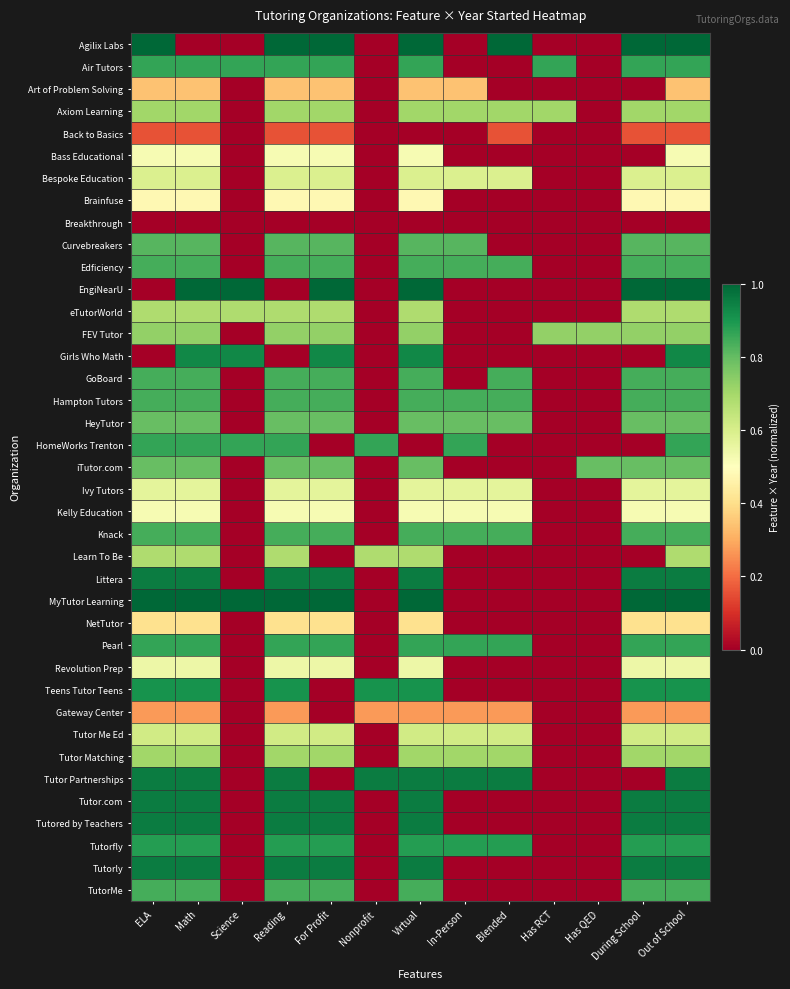

Reading left to right, list all the values displayed in this chart.

Agilix Labs: ELA=1.0	Math=0.0	Science=0.0	Reading=1.0	For Profit=1.0	Nonprofit=0.0	Virtual=1.0	In-Person=0.0	Blended=1.0	Has RCT=0.0	Has QED=0.0	During School=1.0	Out of School=1.0
Air Tutors: ELA=0.9	Math=0.9	Science=0.9	Reading=0.9	For Profit=0.9	Nonprofit=0.0	Virtual=0.9	In-Person=0.0	Blended=0.0	Has RCT=0.9	Has QED=0.0	During School=0.9	Out of School=0.9
Art of Problem Solving: ELA=0.3	Math=0.3	Science=0.0	Reading=0.3	For Profit=0.3	Nonprofit=0.0	Virtual=0.3	In-Person=0.3	Blended=0.0	Has RCT=0.0	Has QED=0.0	During School=0.0	Out of School=0.3
Axiom Learning: ELA=0.7	Math=0.7	Science=0.0	Reading=0.7	For Profit=0.7	Nonprofit=0.0	Virtual=0.7	In-Person=0.7	Blended=0.7	Has RCT=0.7	Has QED=0.0	During School=0.7	Out of School=0.7
Back to Basics: ELA=0.2	Math=0.2	Science=0.0	Reading=0.2	For Profit=0.2	Nonprofit=0.0	Virtual=0.0	In-Person=0.0	Blended=0.2	Has RCT=0.0	Has QED=0.0	During School=0.2	Out of School=0.2
Bass Educational: ELA=0.5	Math=0.5	Science=0.0	Reading=0.5	For Profit=0.5	Nonprofit=0.0	Virtual=0.5	In-Person=0.0	Blended=0.0	Has RCT=0.0	Has QED=0.0	During School=0.0	Out of School=0.5
Bespoke Education: ELA=0.6	Math=0.6	Science=0.0	Reading=0.6	For Profit=0.6	Nonprofit=0.0	Virtual=0.6	In-Person=0.6	Blended=0.6	Has RCT=0.0	Has QED=0.0	During School=0.6	Out of School=0.6
Brainfuse: ELA=0.5	Math=0.5	Science=0.0	Reading=0.5	For Profit=0.5	Nonprofit=0.0	Virtual=0.5	In-Person=0.0	Blended=0.0	Has RCT=0.0	Has QED=0.0	During School=0.5	Out of School=0.5
Breakthrough: ELA=0.0	Math=0.0	Science=0.0	Reading=0.0	For Profit=0.0	Nonprofit=0.0	Virtual=0.0	In-Person=0.0	Blended=0.0	Has RCT=0.0	Has QED=0.0	During School=0.0	Out of School=0.0
Curvebreakers: ELA=0.8	Math=0.8	Science=0.0	Reading=0.8	For Profit=0.8	Nonprofit=0.0	Virtual=0.8	In-Person=0.8	Blended=0.0	Has RCT=0.0	Has QED=0.0	During School=0.8	Out of School=0.8
Edficiency: ELA=0.8	Math=0.8	Science=0.0	Reading=0.8	For Profit=0.8	Nonprofit=0.0	Virtual=0.8	In-Person=0.8	Blended=0.8	Has RCT=0.0	Has QED=0.0	During School=0.8	Out of School=0.8
EngiNearU: ELA=0.0	Math=1.0	Science=1.0	Reading=0.0	For Profit=1.0	Nonprofit=0.0	Virtual=1.0	In-Person=0.0	Blended=0.0	Has RCT=0.0	Has QED=0.0	During School=1.0	Out of School=1.0
eTutorWorld: ELA=0.7	Math=0.7	Science=0.7	Reading=0.7	For Profit=0.7	Nonprofit=0.0	Virtual=0.7	In-Person=0.0	Blended=0.0	Has RCT=0.0	Has QED=0.0	During School=0.7	Out of School=0.7
FEV Tutor: ELA=0.7	Math=0.7	Science=0.0	Reading=0.7	For Profit=0.7	Nonprofit=0.0	Virtual=0.7	In-Person=0.0	Blended=0.0	Has RCT=0.7	Has QED=0.7	During School=0.7	Out of School=0.7
Girls Who Math: ELA=0.0	Math=0.9	Science=0.9	Reading=0.0	For Profit=0.9	Nonprofit=0.0	Virtual=0.9	In-Person=0.0	Blended=0.0	Has RCT=0.0	Has QED=0.0	During School=0.0	Out of School=0.9
GoBoard: ELA=0.8	Math=0.8	Science=0.0	Reading=0.8	For Profit=0.8	Nonprofit=0.0	Virtual=0.8	In-Person=0.0	Blended=0.8	Has RCT=0.0	Has QED=0.0	During School=0.8	Out of School=0.8
Hampton Tutors: ELA=0.8	Math=0.8	Science=0.0	Reading=0.8	For Profit=0.8	Nonprofit=0.0	Virtual=0.8	In-Person=0.8	Blended=0.8	Has RCT=0.0	Has QED=0.0	During School=0.8	Out of School=0.8
HeyTutor: ELA=0.8	Math=0.8	Science=0.0	Reading=0.8	For Profit=0.8	Nonprofit=0.0	Virtual=0.8	In-Person=0.8	Blended=0.8	Has RCT=0.0	Has QED=0.0	During School=0.8	Out of School=0.8
HomeWorks Trenton: ELA=0.9	Math=0.9	Science=0.9	Reading=0.9	For Profit=0.0	Nonprofit=0.9	Virtual=0.0	In-Person=0.9	Blended=0.0	Has RCT=0.0	Has QED=0.0	During School=0.0	Out of School=0.9
iTutor.com: ELA=0.8	Math=0.8	Science=0.0	Reading=0.8	For Profit=0.8	Nonprofit=0.0	Virtual=0.8	In-Person=0.0	Blended=0.0	Has RCT=0.0	Has QED=0.8	During School=0.8	Out of School=0.8
Ivy Tutors: ELA=0.6	Math=0.6	Science=0.0	Reading=0.6	For Profit=0.6	Nonprofit=0.0	Virtual=0.6	In-Person=0.6	Blended=0.6	Has RCT=0.0	Has QED=0.0	During School=0.6	Out of School=0.6
Kelly Education: ELA=0.5	Math=0.5	Science=0.0	Reading=0.5	For Profit=0.5	Nonprofit=0.0	Virtual=0.5	In-Person=0.5	Blended=0.5	Has RCT=0.0	Has QED=0.0	During School=0.5	Out of School=0.5
Knack: ELA=0.8	Math=0.8	Science=0.0	Reading=0.8	For Profit=0.8	Nonprofit=0.0	Virtual=0.8	In-Person=0.8	Blended=0.8	Has RCT=0.0	Has QED=0.0	During School=0.8	Out of School=0.8
Learn To Be: ELA=0.7	Math=0.7	Science=0.0	Reading=0.7	For Profit=0.0	Nonprofit=0.7	Virtual=0.7	In-Person=0.0	Blended=0.0	Has RCT=0.0	Has QED=0.0	During School=0.0	Out of School=0.7
Littera: ELA=1.0	Math=1.0	Science=0.0	Reading=1.0	For Profit=1.0	Nonprofit=0.0	Virtual=1.0	In-Person=0.0	Blended=0.0	Has RCT=0.0	Has QED=0.0	During School=1.0	Out of School=1.0
MyTutor Learning: ELA=1.0	Math=1.0	Science=1.0	Reading=1.0	For Profit=1.0	Nonprofit=0.0	Virtual=1.0	In-Person=0.0	Blended=0.0	Has RCT=0.0	Has QED=0.0	During School=1.0	Out of School=1.0
NetTutor: ELA=0.4	Math=0.4	Science=0.0	Reading=0.4	For Profit=0.4	Nonprofit=0.0	Virtual=0.4	In-Person=0.0	Blended=0.0	Has RCT=0.0	Has QED=0.0	During School=0.4	Out of School=0.4
Pearl: ELA=0.9	Math=0.9	Science=0.0	Reading=0.9	For Profit=0.9	Nonprofit=0.0	Virtual=0.9	In-Person=0.9	Blended=0.9	Has RCT=0.0	Has QED=0.0	During School=0.9	Out of School=0.9
Revolution Prep: ELA=0.5	Math=0.5	Science=0.0	Reading=0.5	For Profit=0.5	Nonprofit=0.0	Virtual=0.5	In-Person=0.0	Blended=0.0	Has RCT=0.0	Has QED=0.0	During School=0.5	Out of School=0.5
Teens Tutor Teens: ELA=0.9	Math=0.9	Science=0.0	Reading=0.9	For Profit=0.0	Nonprofit=0.9	Virtual=0.9	In-Person=0.0	Blended=0.0	Has RCT=0.0	Has QED=0.0	During School=0.9	Out of School=0.9
Gateway Center: ELA=0.3	Math=0.3	Science=0.0	Reading=0.3	For Profit=0.0	Nonprofit=0.3	Virtual=0.3	In-Person=0.3	Blended=0.3	Has RCT=0.0	Has QED=0.0	During School=0.3	Out of School=0.3
Tutor Me Ed: ELA=0.6	Math=0.6	Science=0.0	Reading=0.6	For Profit=0.6	Nonprofit=0.0	Virtual=0.6	In-Person=0.6	Blended=0.6	Has RCT=0.0	Has QED=0.0	During School=0.6	Out of School=0.6
Tutor Matching: ELA=0.7	Math=0.7	Science=0.0	Reading=0.7	For Profit=0.7	Nonprofit=0.0	Virtual=0.7	In-Person=0.7	Blended=0.7	Has RCT=0.0	Has QED=0.0	During School=0.7	Out of School=0.7
Tutor Partnerships: ELA=1.0	Math=1.0	Science=0.0	Reading=1.0	For Profit=0.0	Nonprofit=1.0	Virtual=1.0	In-Person=1.0	Blended=1.0	Has RCT=0.0	Has QED=0.0	During School=0.0	Out of School=1.0
Tutor.com: ELA=1.0	Math=1.0	Science=0.0	Reading=1.0	For Profit=1.0	Nonprofit=0.0	Virtual=1.0	In-Person=0.0	Blended=0.0	Has RCT=0.0	Has QED=0.0	During School=1.0	Out of School=1.0
Tutored by Teachers: ELA=1.0	Math=1.0	Science=0.0	Reading=1.0	For Profit=1.0	Nonprofit=0.0	Virtual=1.0	In-Person=0.0	Blended=0.0	Has RCT=0.0	Has QED=0.0	During School=1.0	Out of School=1.0
Tutorfly: ELA=0.9	Math=0.9	Science=0.0	Reading=0.9	For Profit=0.9	Nonprofit=0.0	Virtual=0.9	In-Person=0.9	Blended=0.9	Has RCT=0.0	Has QED=0.0	During School=0.9	Out of School=0.9
Tutorly: ELA=1.0	Math=1.0	Science=0.0	Reading=1.0	For Profit=1.0	Nonprofit=0.0	Virtual=1.0	In-Person=0.0	Blended=0.0	Has RCT=0.0	Has QED=0.0	During School=1.0	Out of School=1.0
TutorMe: ELA=0.8	Math=0.8	Science=0.0	Reading=0.8	For Profit=0.8	Nonprofit=0.0	Virtual=0.8	In-Person=0.0	Blended=0.0	Has RCT=0.0	Has QED=0.0	During School=0.8	Out of School=0.8